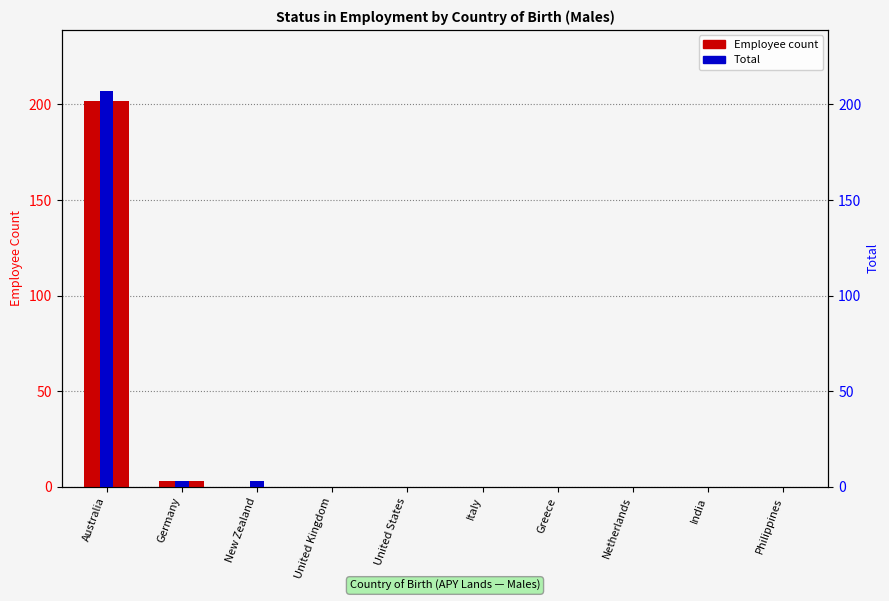

What is the total value across all series at Germany?

6